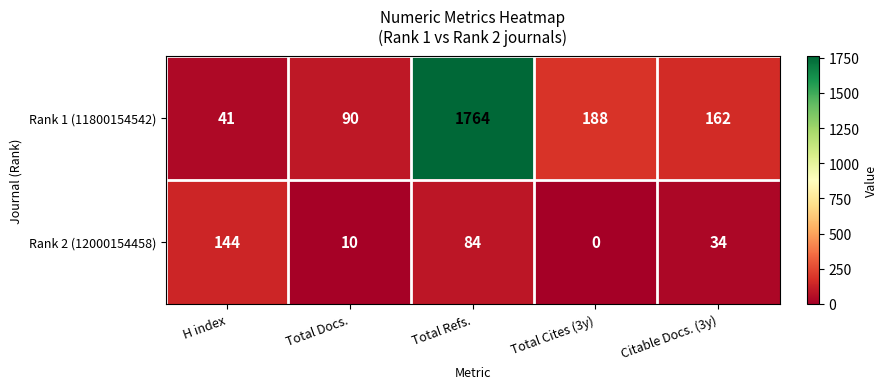

True or false: Rank 2 (12000154458) has a value of 10 at Total Docs..

True